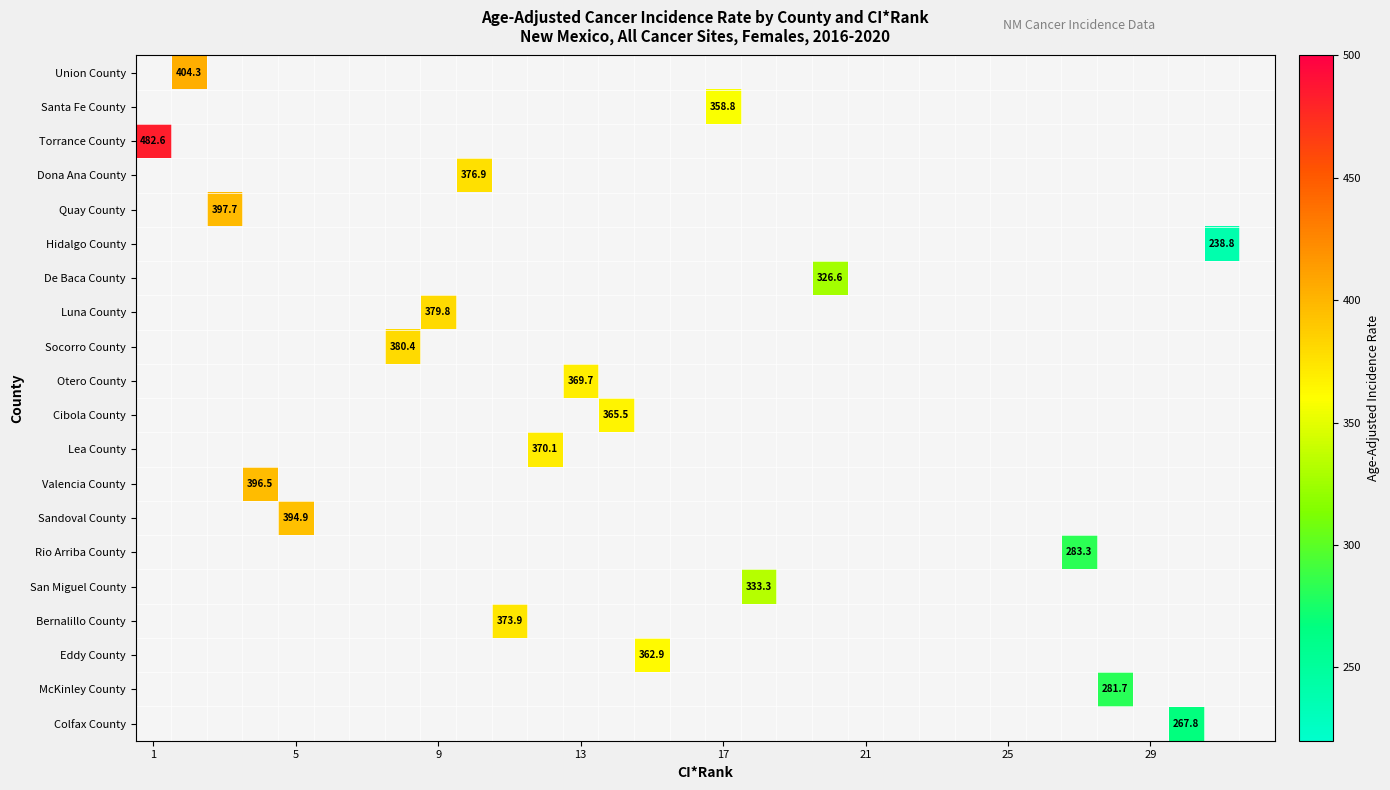

How many positive values does the Hidalgo County series have?

1